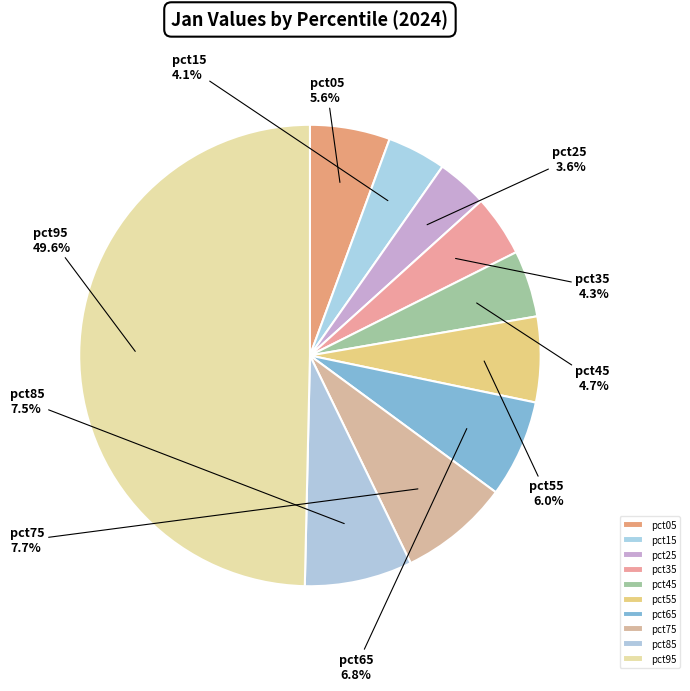

To the nearest percent, what is the average slice percentage?

10%